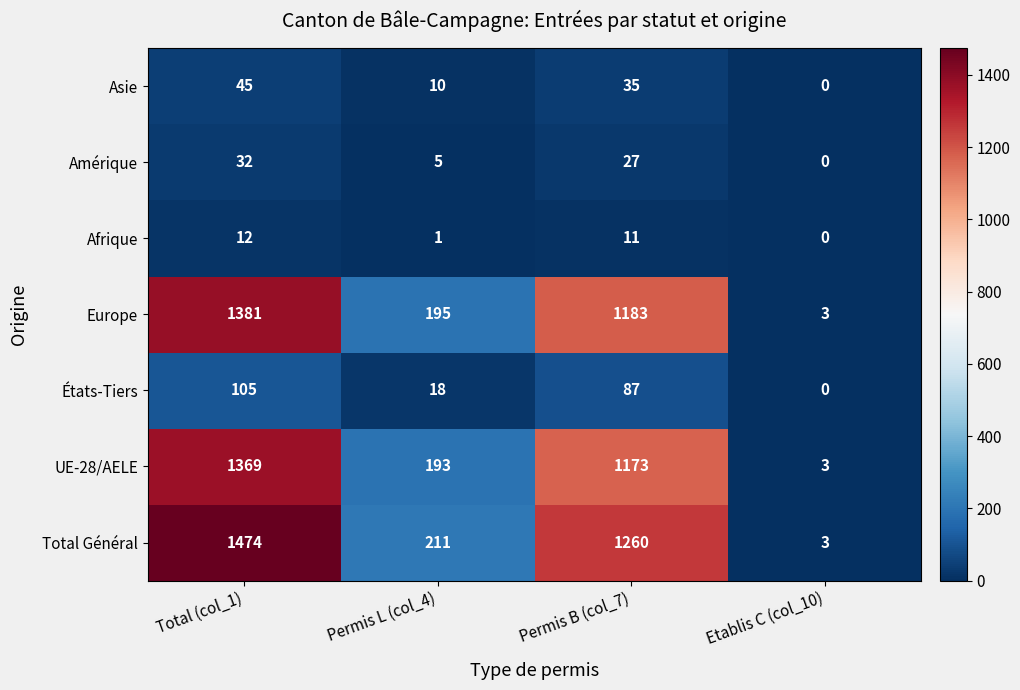

How many values in the Afrique series are below 11?

2